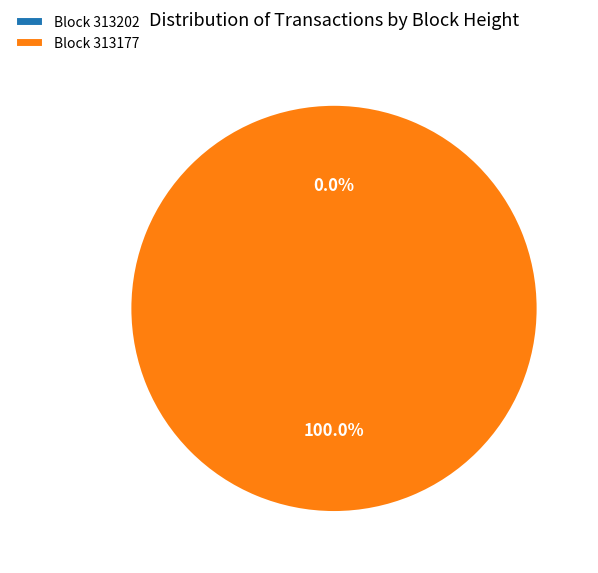

Rank the categories by value from highest to lowest.

313177, 313202